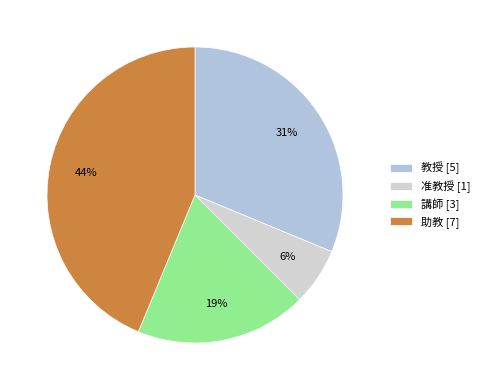

Is it true that 助教 is 54% of the pie?

False